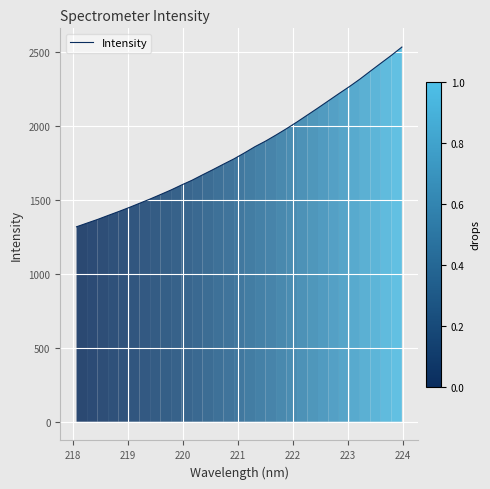

Does the chart display data point markers on the line(s)?

No